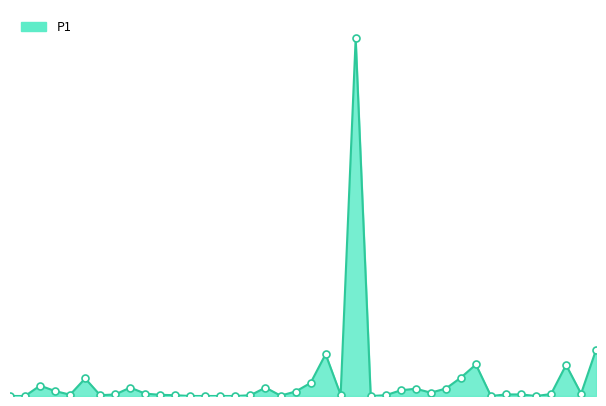

List the labels in order of value, smallest first.

00:01, 00:03, 00:33, 00:35, 00:38, 00:40, 01:02, 01:22, 01:29, 00:48, 00:16, 00:28, 00:43, 01:05, 00:26, 00:57, 00:11, 00:18, 01:24, 01:26, 01:31, 00:23, 01:36, 01:12, 00:50, 00:08, 01:07, 01:10, 01:14, 00:20, 00:45, 00:06, 00:53, 00:13, 01:17, 01:34, 01:19, 00:55, 01:39, 01:00